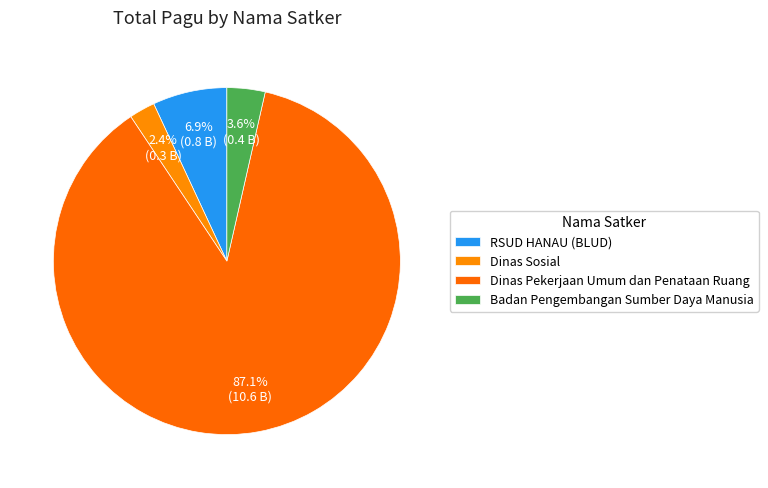

Is it true that RSUD HANAU (BLUD) is 7% of the pie?

True